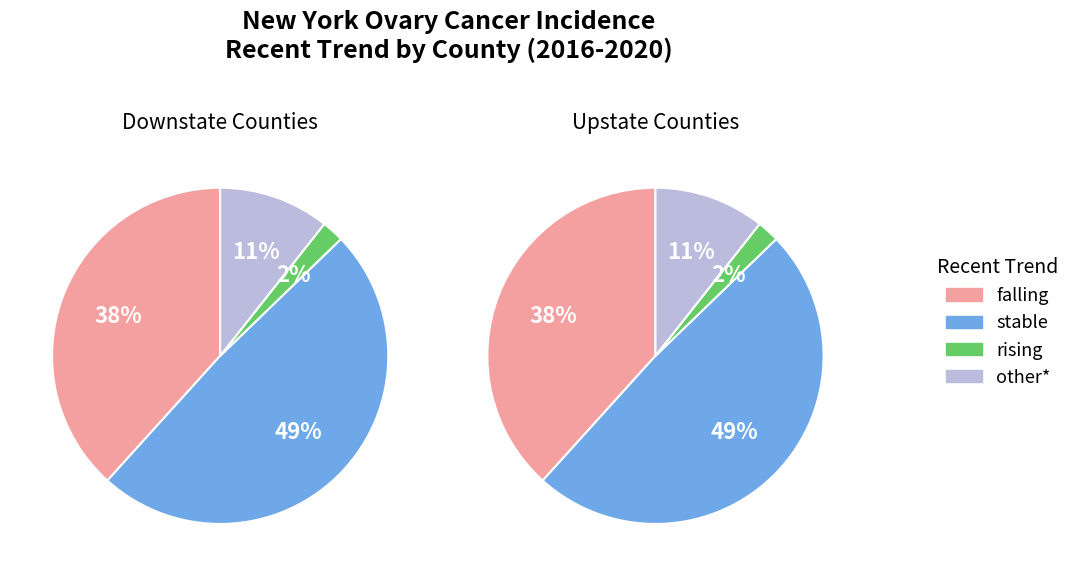

What percentage is the other slice, to the nearest percent?

11%